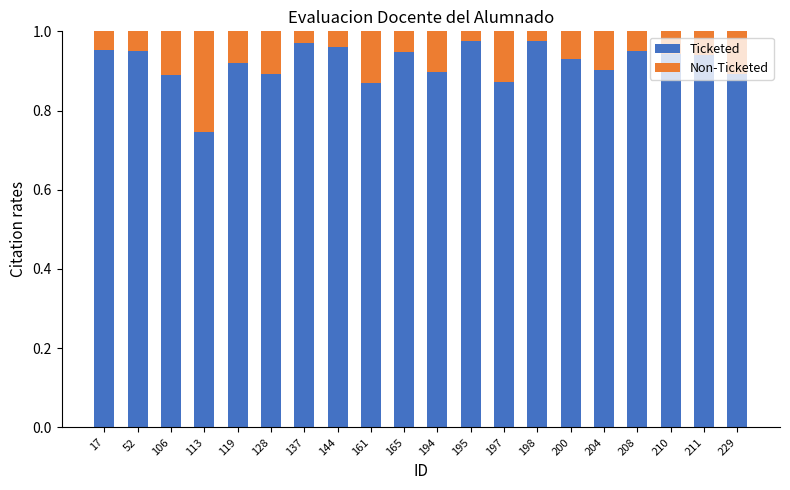

What is the sum of the Ticketed values at 106 and 137?

1.9